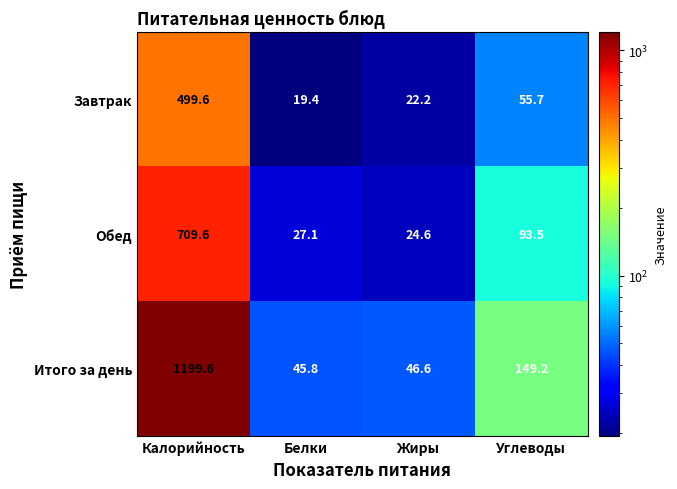

What is the total value across all series at Жиры?

93.4